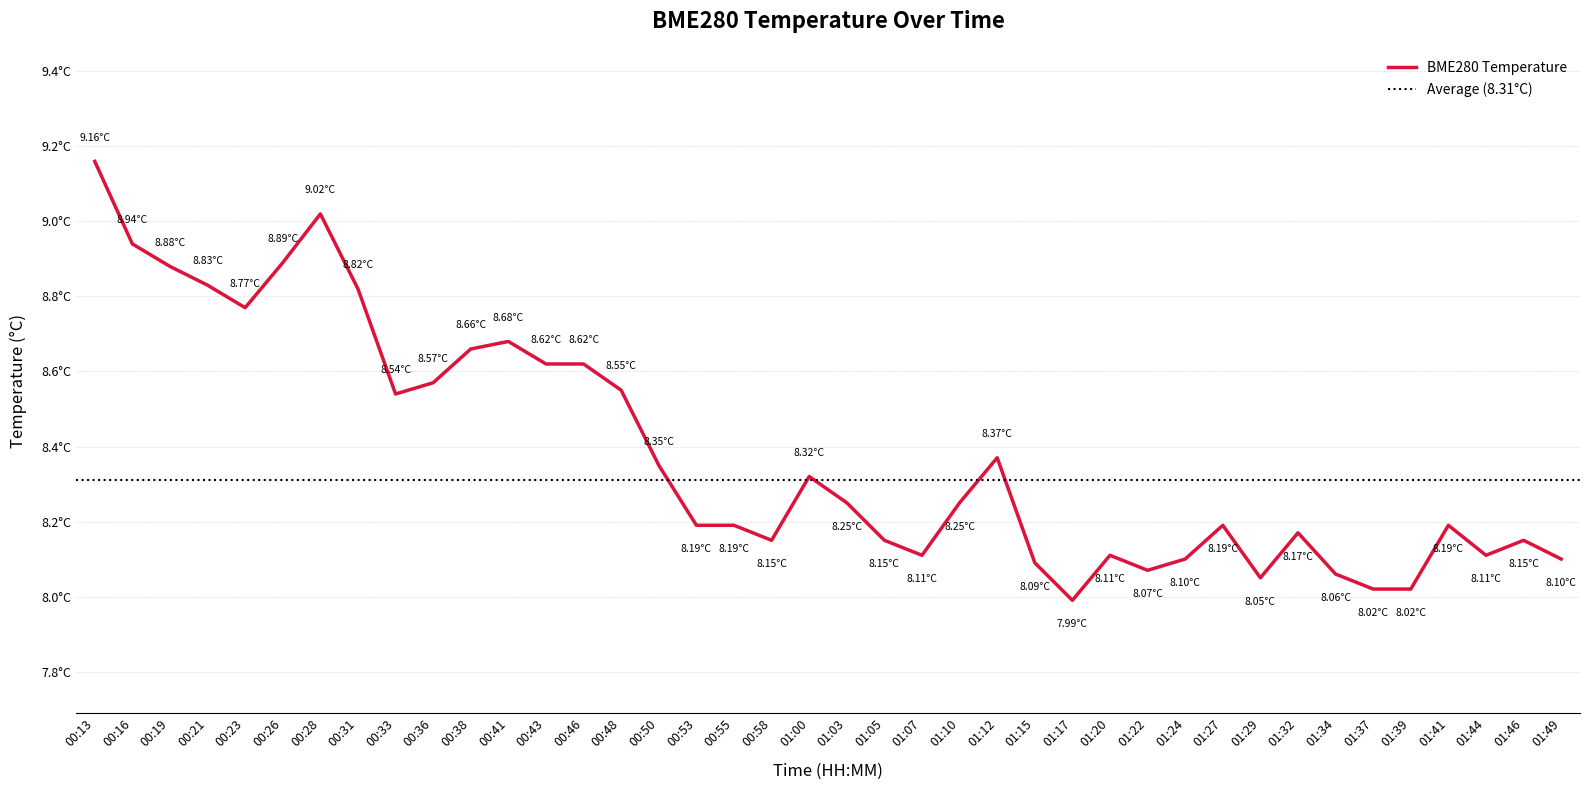

Is it true that the value at 01:39 is 12.2?

False